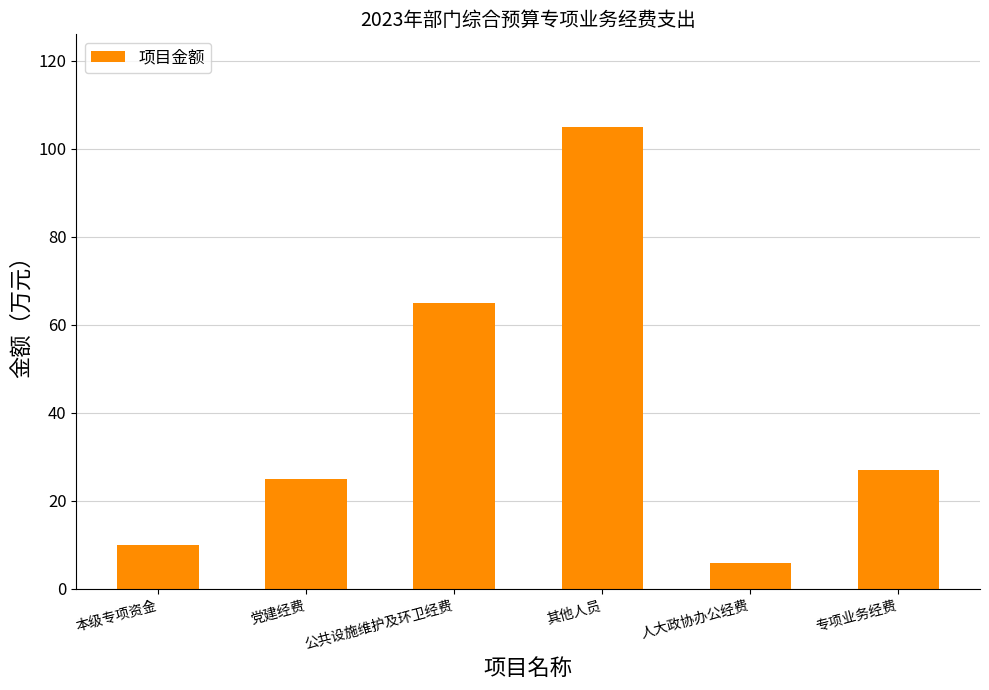

What is the sum of all values?

237.9